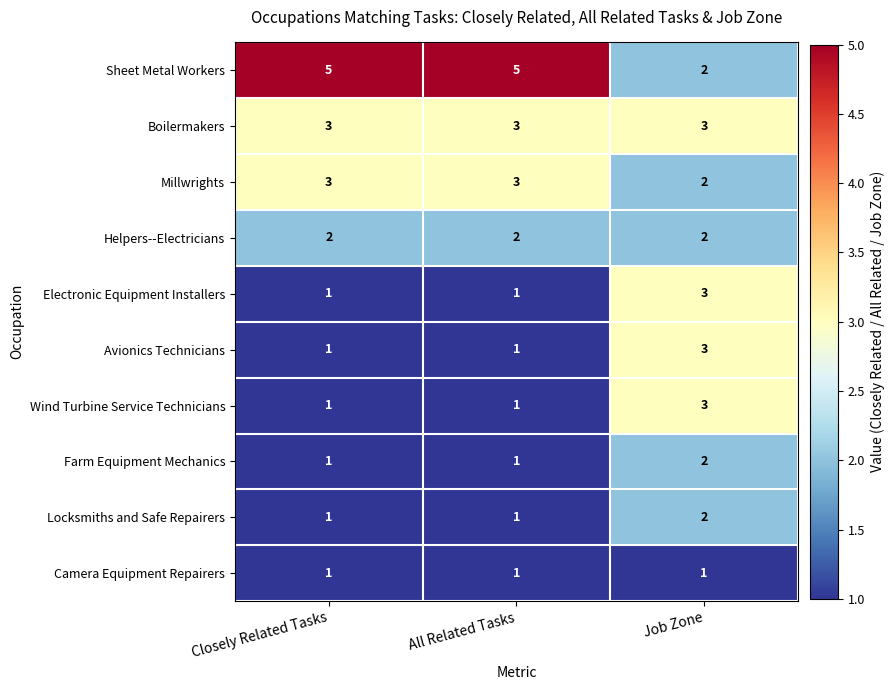

How many distinct data groups are displayed?

10